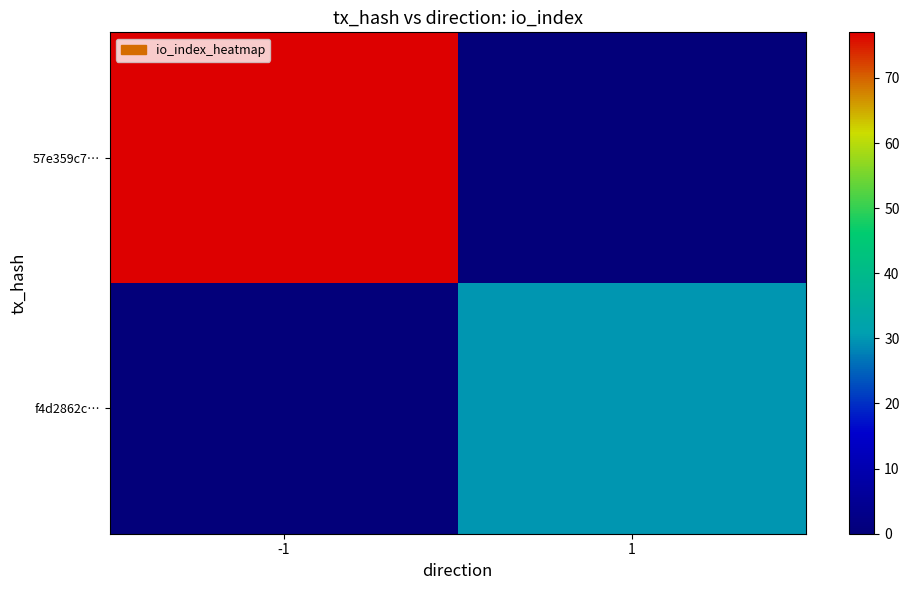

Which series changed the most between -1 and 1?

57e359c7…